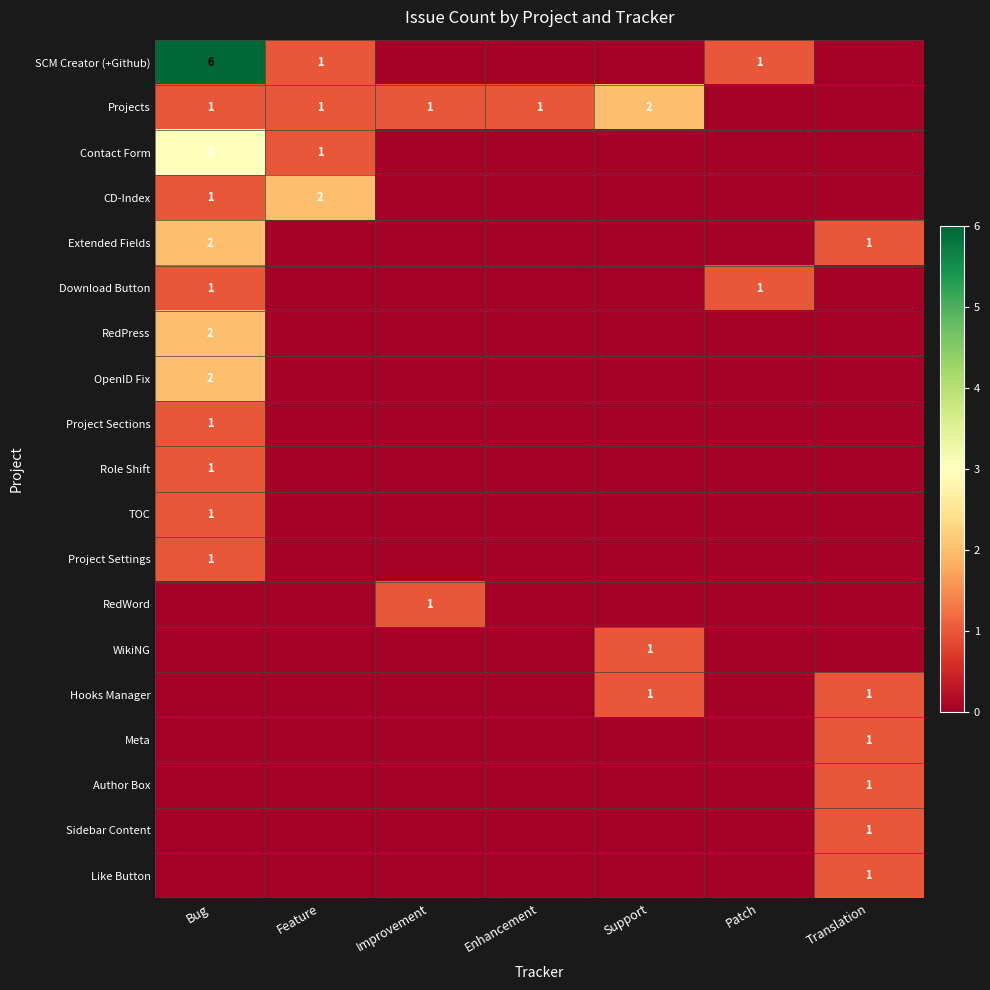

The Role Shift series shows 2 at Bug. True or false?

False